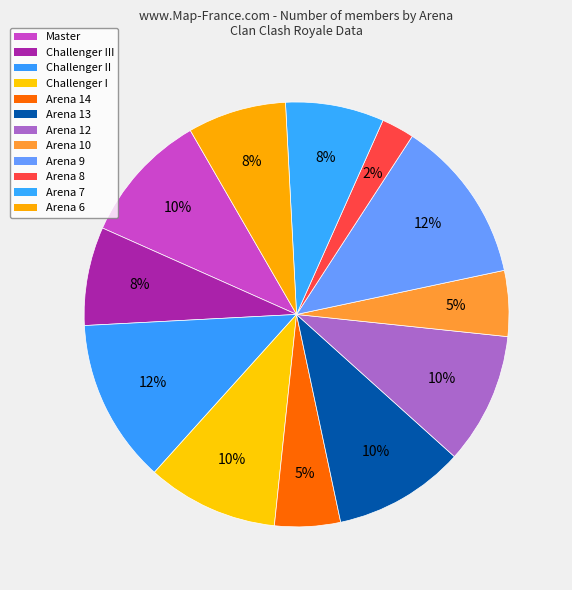

Does Arena 6 account for over 50% of the chart?

No